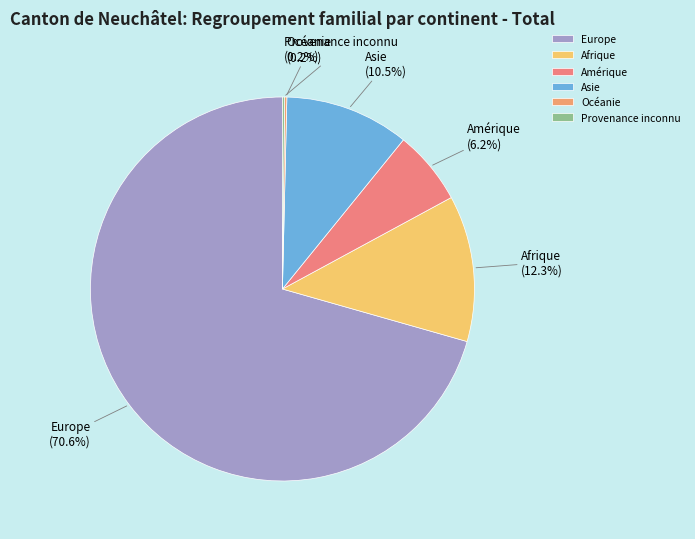

Which has a higher value, Amérique or Europe?

Europe